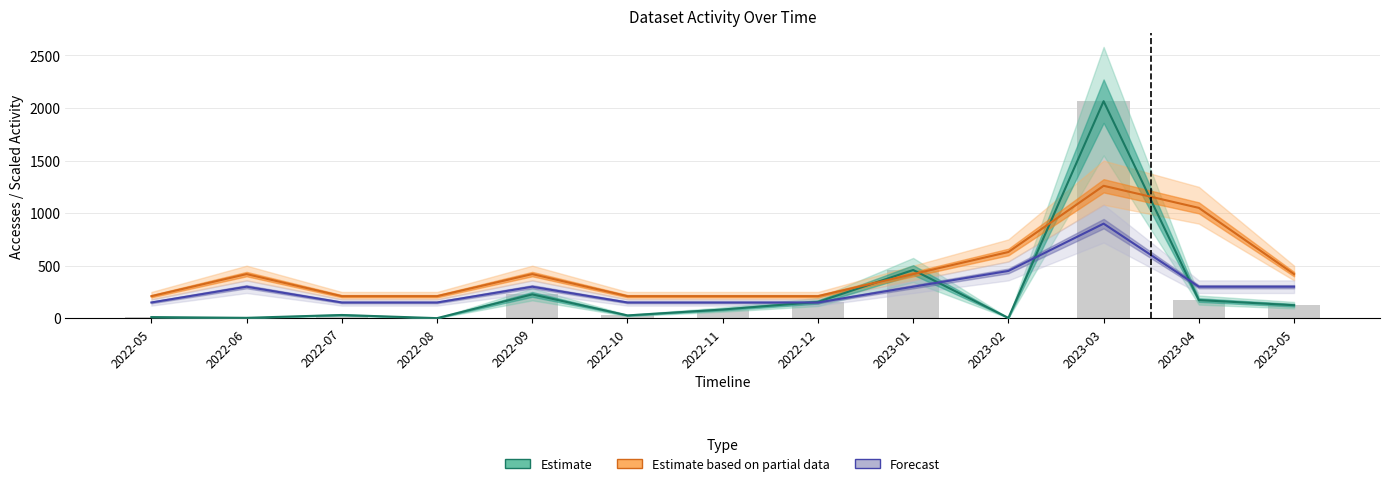

What is the total value across all series at 2023-05?

844